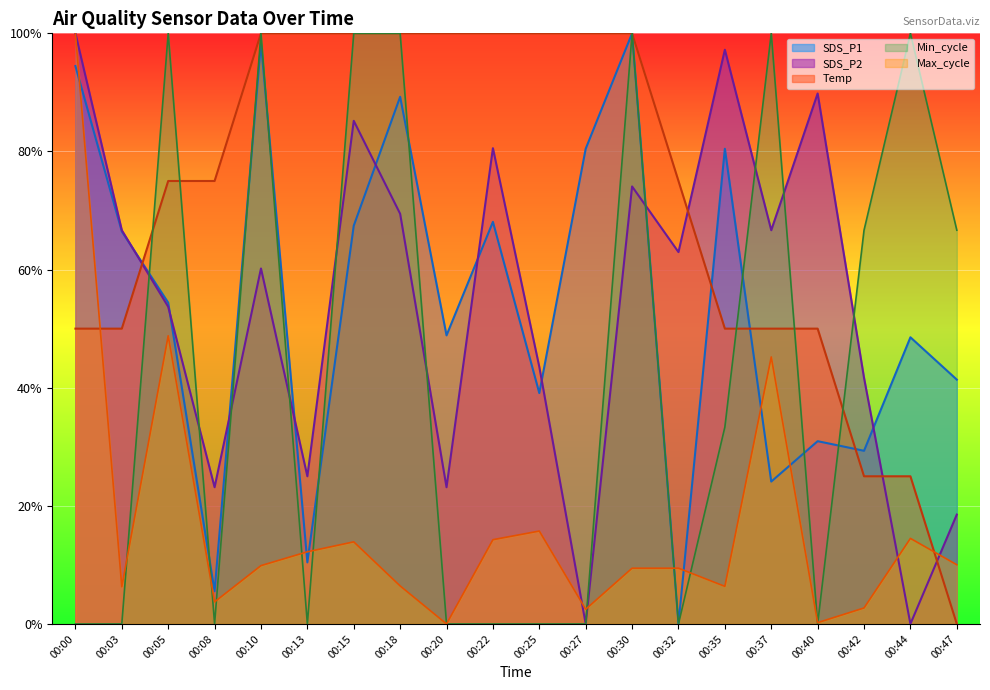

How many values in the SDS_P1 series are below 54?

10